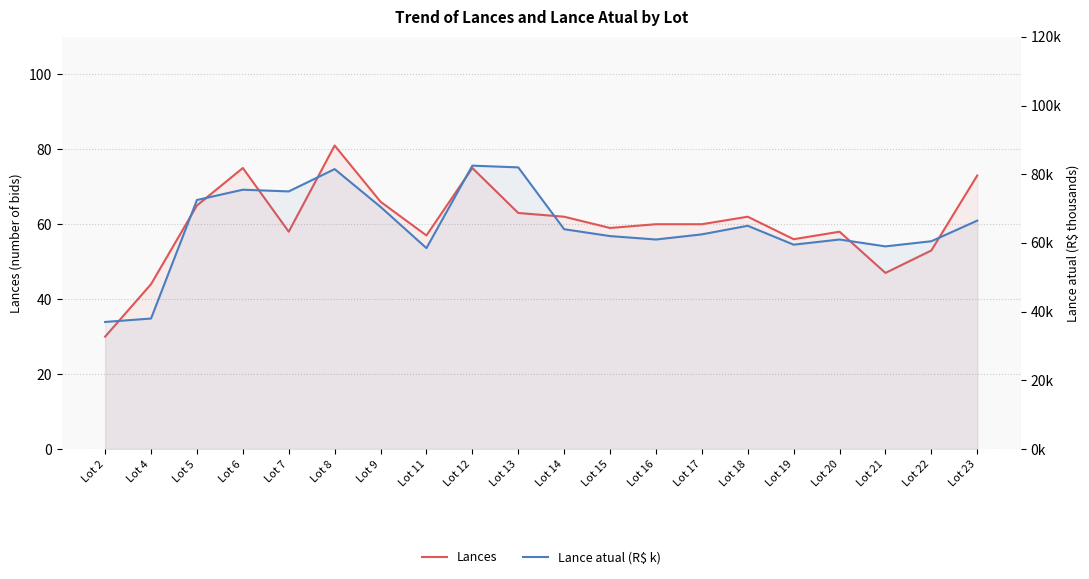

How many lines are shown in the chart?

2